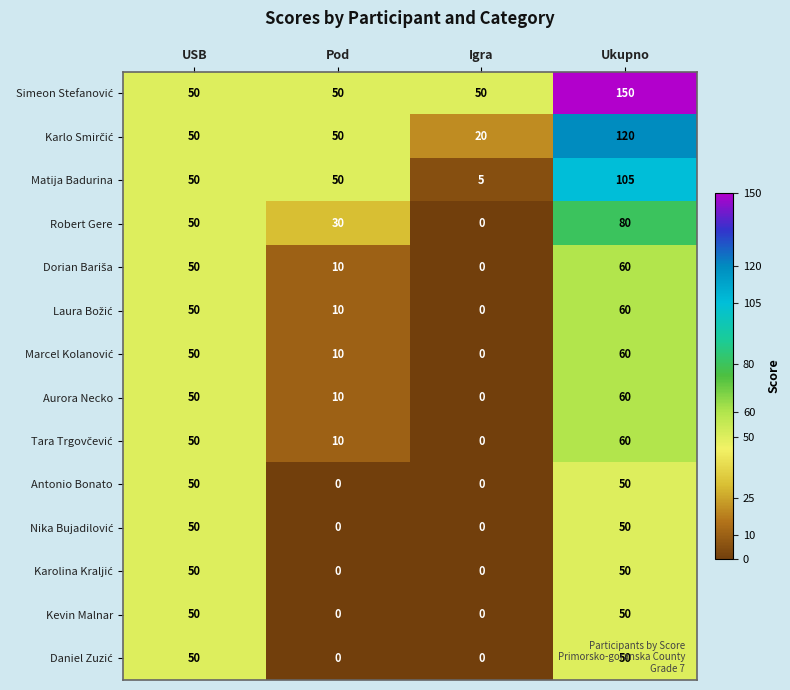

How many positive values does the Kevin Malnar series have?

2